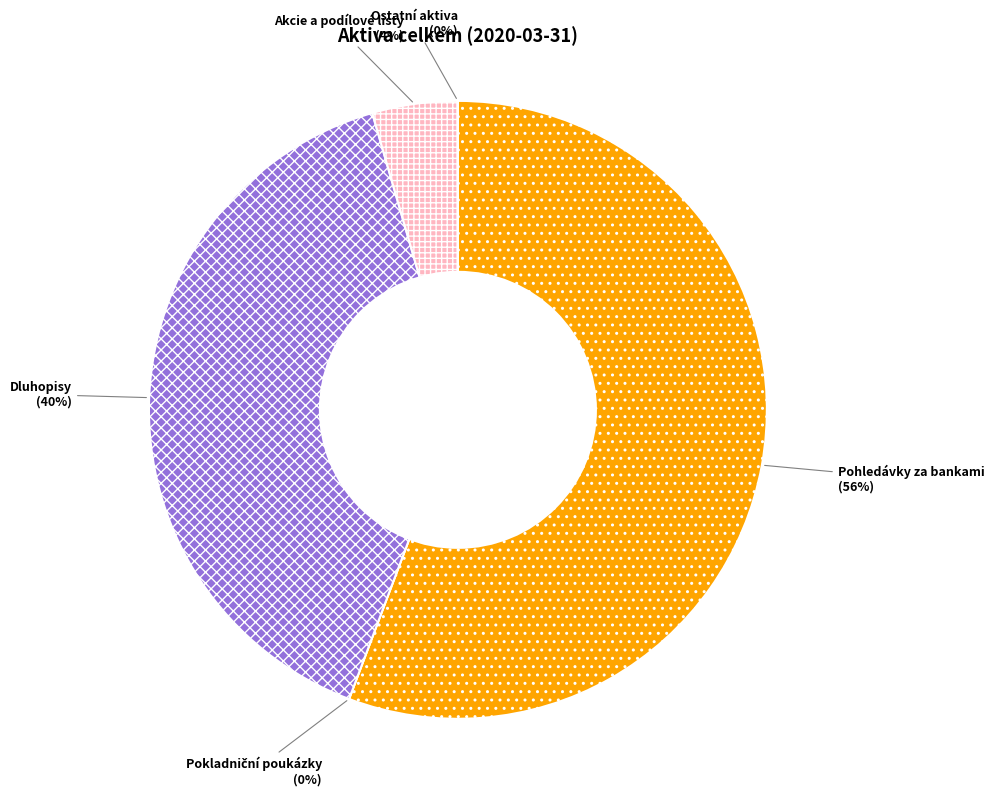

Rank the categories by value from highest to lowest.

Pohledávky za bankami, Dluhopisy, Akcie a podílové listy, Ostatní aktiva, Pokladniční poukázky